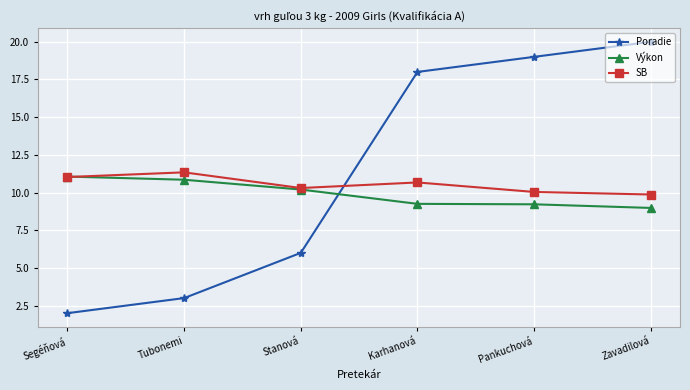

What is the difference between the highest and lowest values at Zavadilová?

11.0